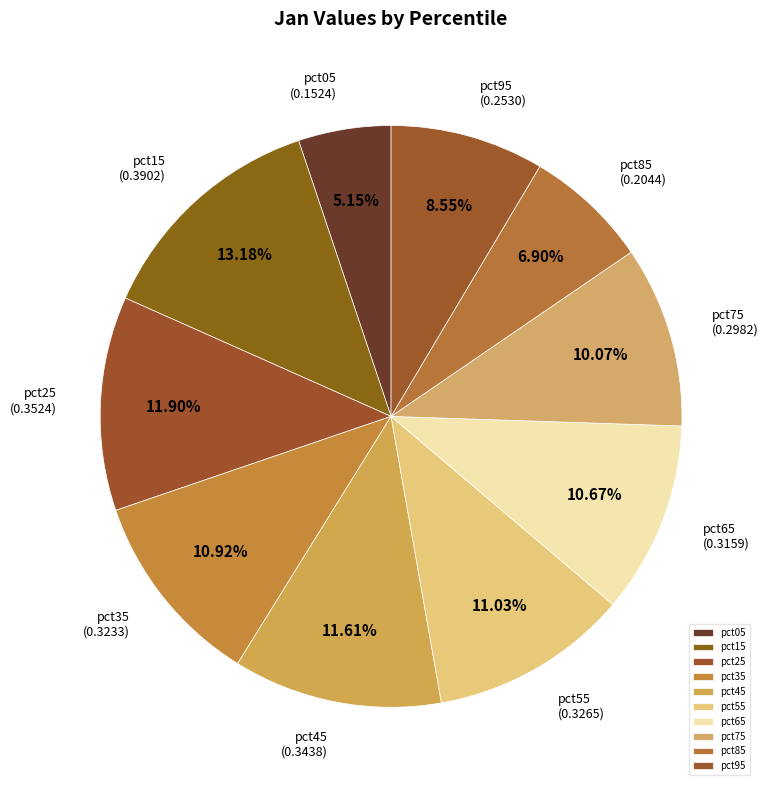

To the nearest percent, what portion does pct55 represent?

11%